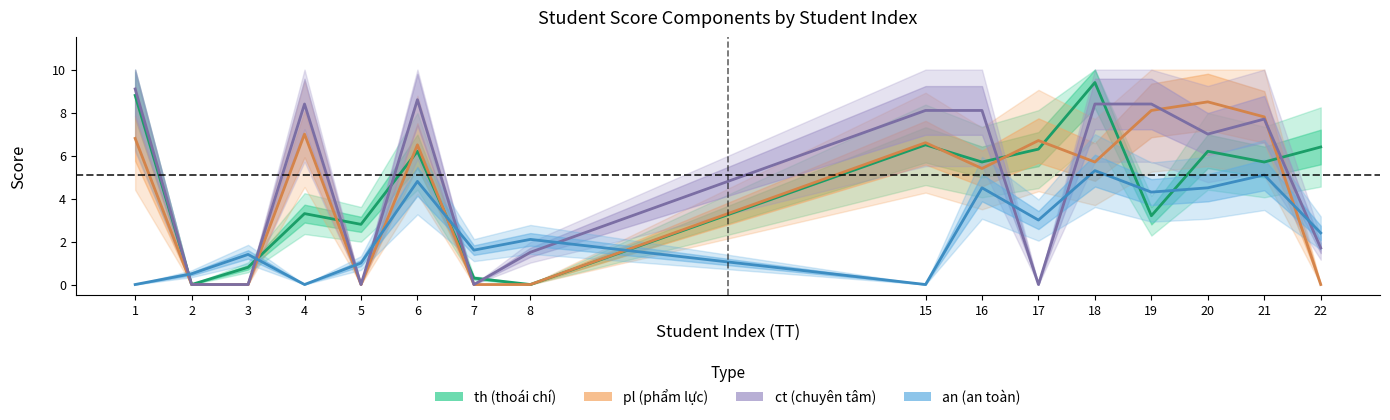

What is the difference between the maximum and minimum values in the th series?

9.4